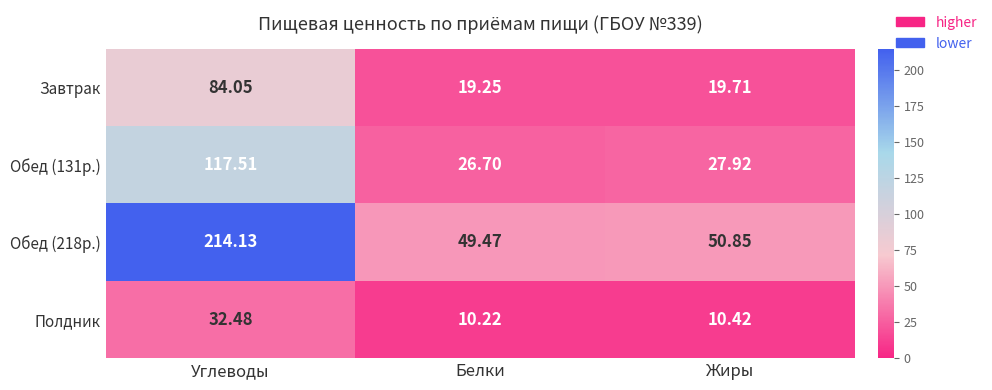

Which category has the highest value across all series?

Углеводы